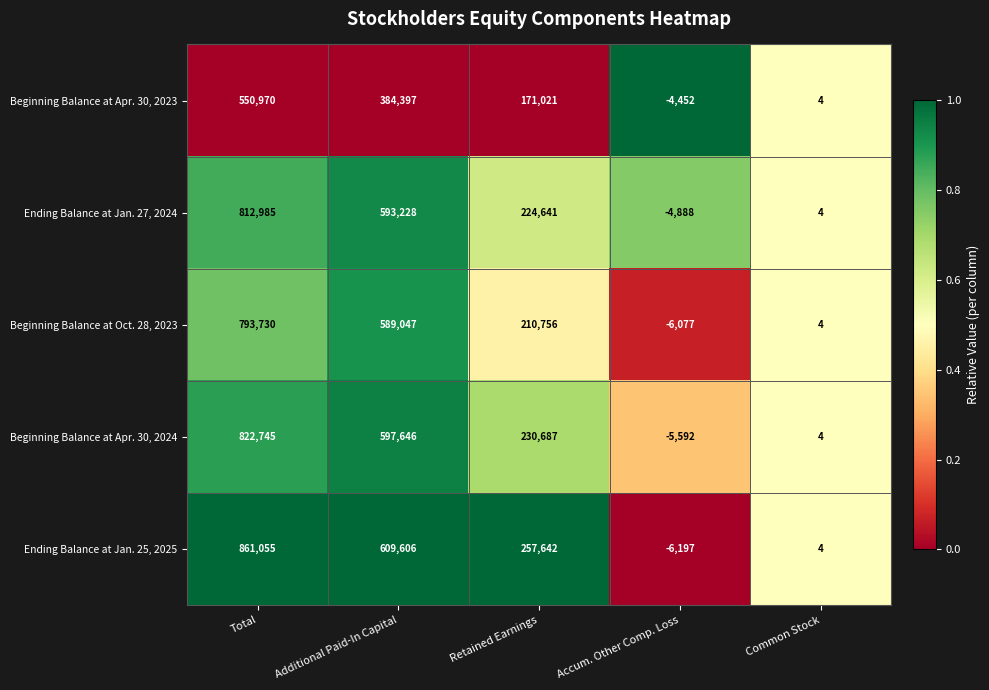

The value of Beginning Balance at Apr. 30, 2024 at Total is 328887. True or false?

False